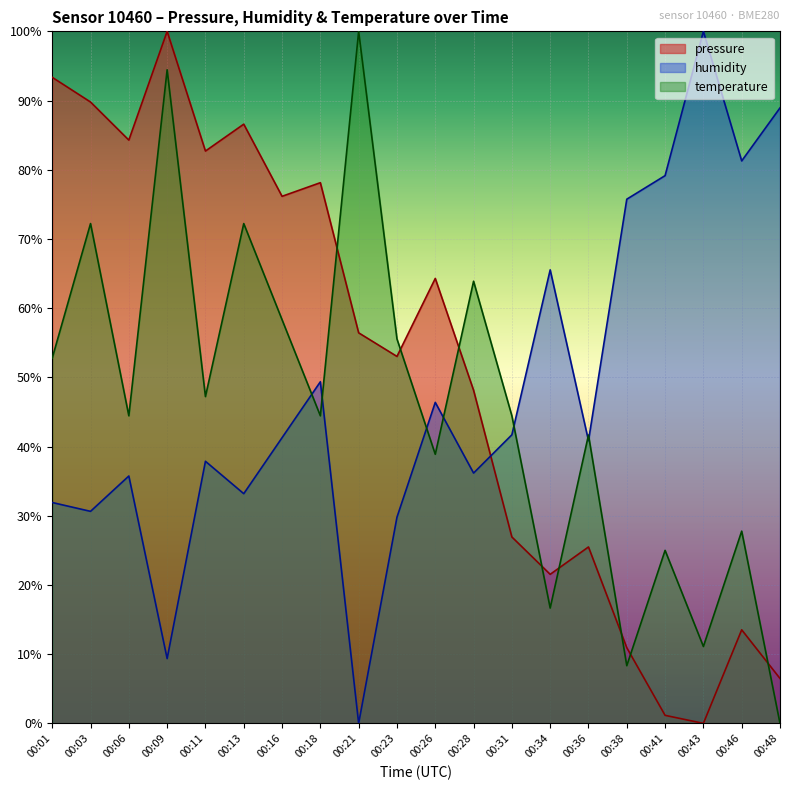

True or false: humidity and temperature cross at least once.

True